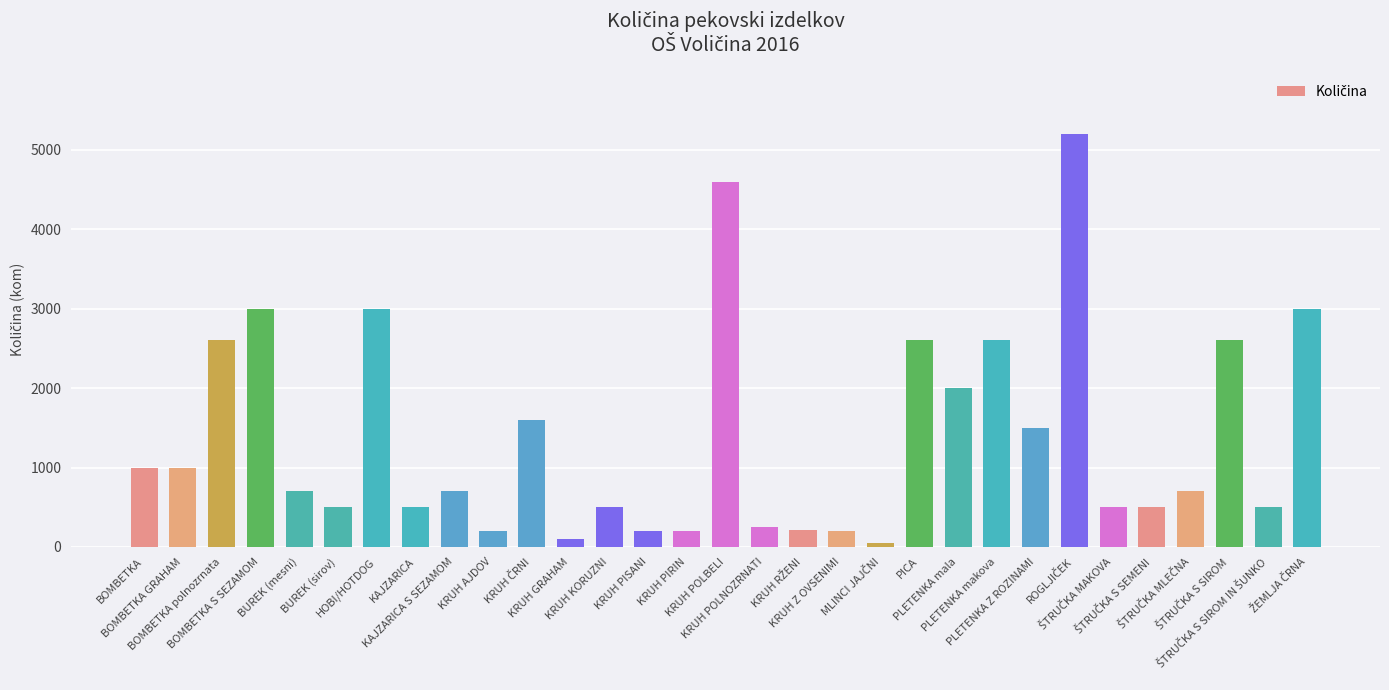

What is the sum of all values?

42820